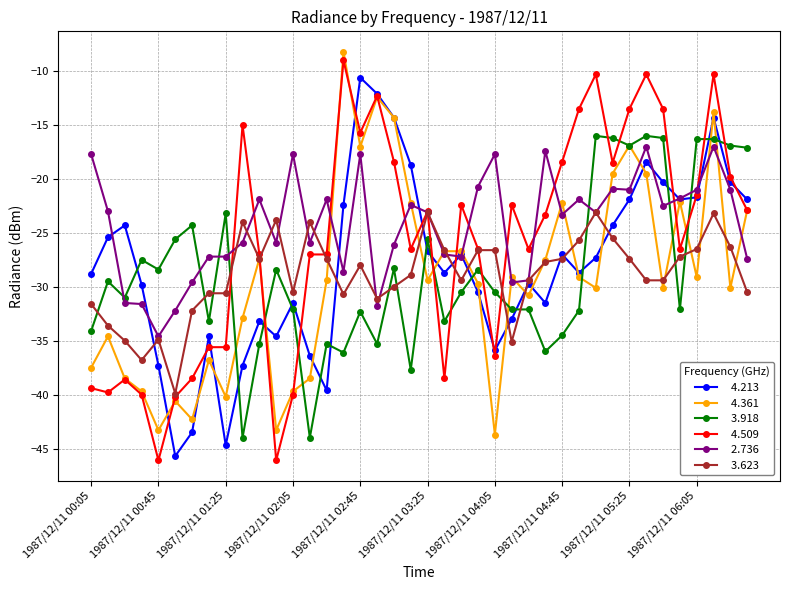

How many lines are shown in the chart?

6